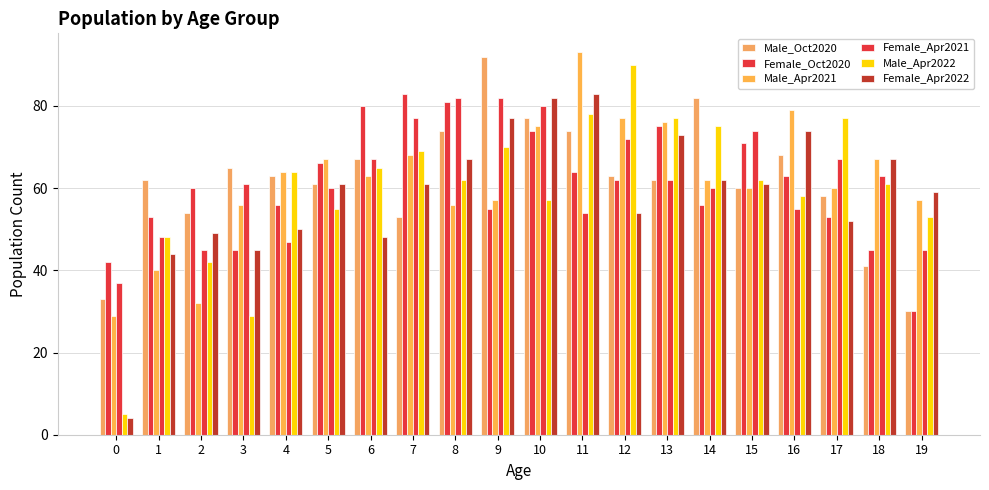

Reading left to right, transcribe all the data shown in this chart.

Male_Oct2020: 33	62	54	65	63	61	67	53	74	92	77	74	63	62	82	60	68	58	41	30
Female_Oct2020: 42	53	60	45	56	66	80	83	81	55	74	64	62	75	56	71	63	53	45	30
Male_Apr2021: 29	40	32	56	64	67	63	68	56	57	75	93	77	76	62	60	79	60	67	57
Female_Apr2021: 37	48	45	61	47	60	67	77	82	82	80	54	72	62	60	74	55	67	63	45
Male_Apr2022: 5	48	42	29	64	55	65	69	62	70	57	78	90	77	75	62	58	77	61	53
Female_Apr2022: 4	44	49	45	50	61	48	61	67	77	82	83	54	73	62	61	74	52	67	59